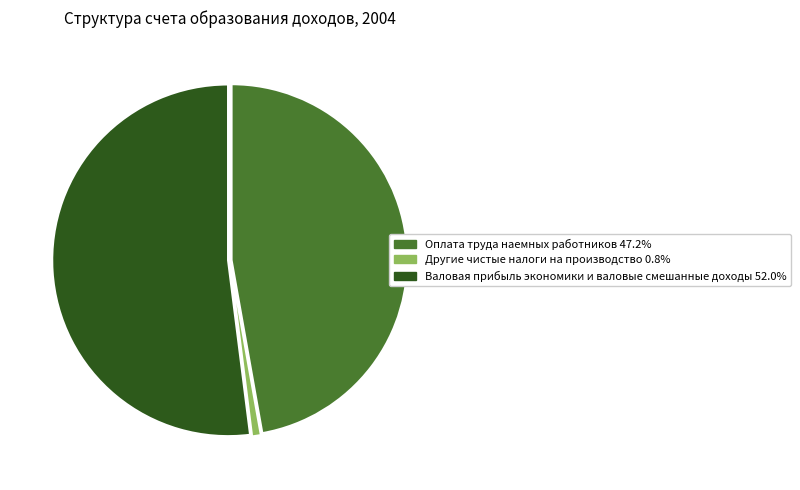

What is the majority slice?

Валовая прибыль экономики и валовые смешанные доходы